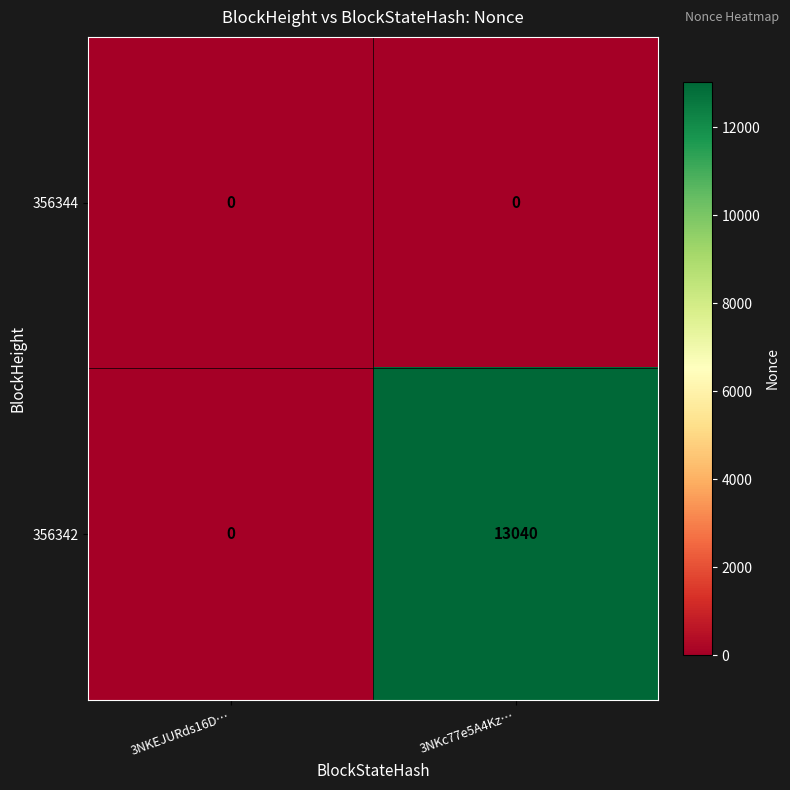

At how many categories does at least one series exceed 8416?

1